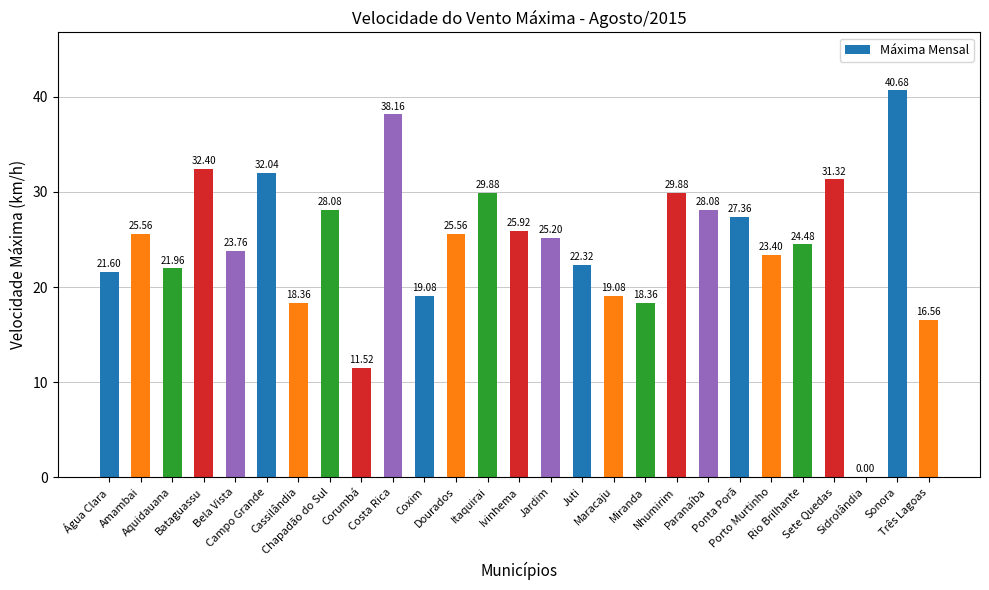

Is it true that the value at Bela Vista is 23.8?

True